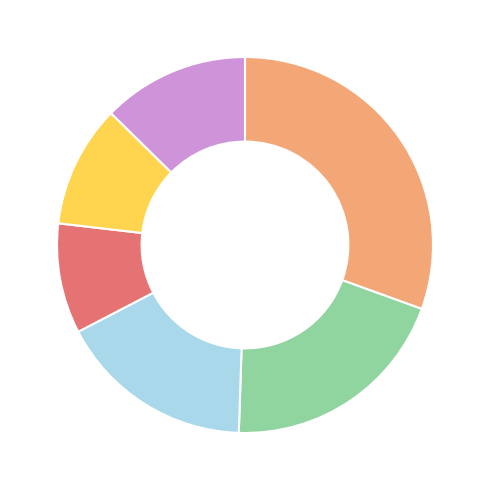

Is there any slice that represents more than half of the pie?

No